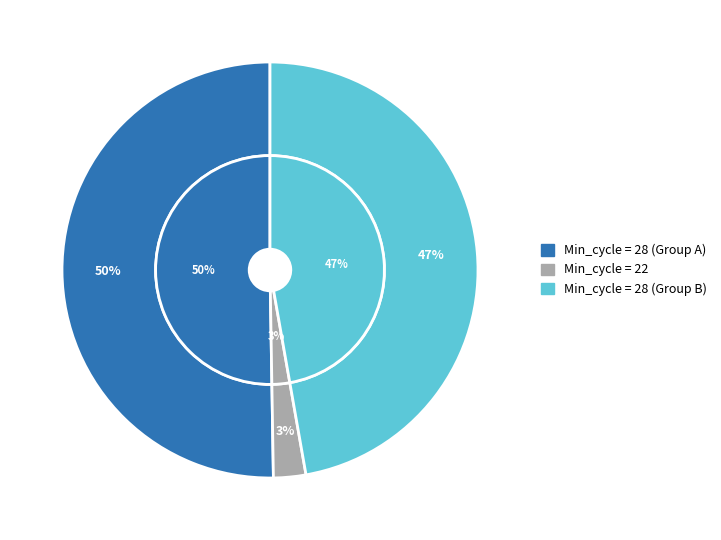

Which category has the biggest portion of the pie?

28